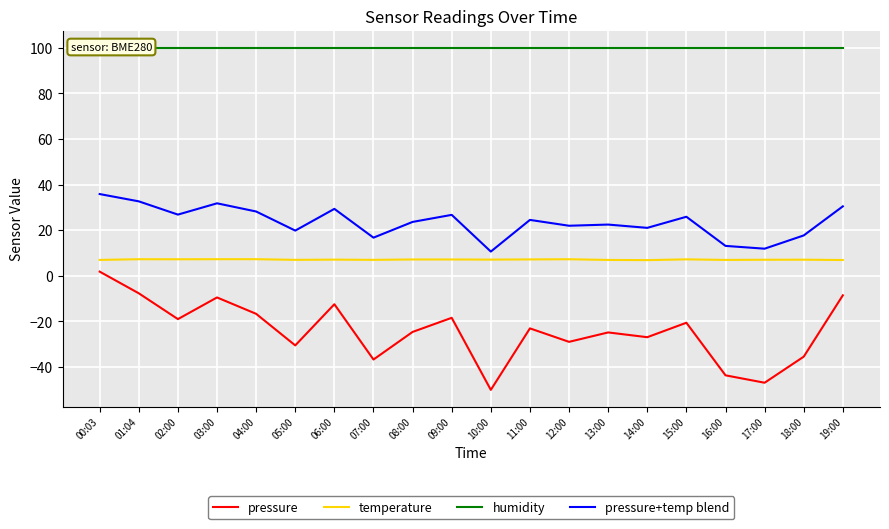

How many lines are shown in the chart?

4